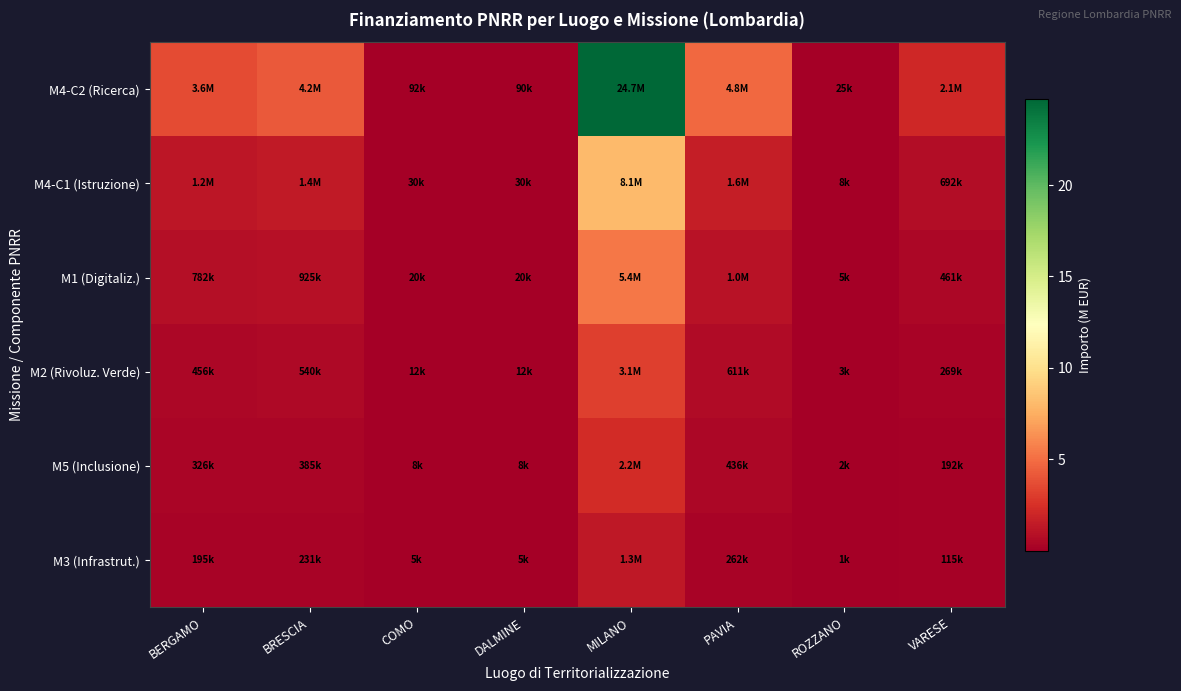

Which has a higher value, DALMINE or ROZZANO?

DALMINE